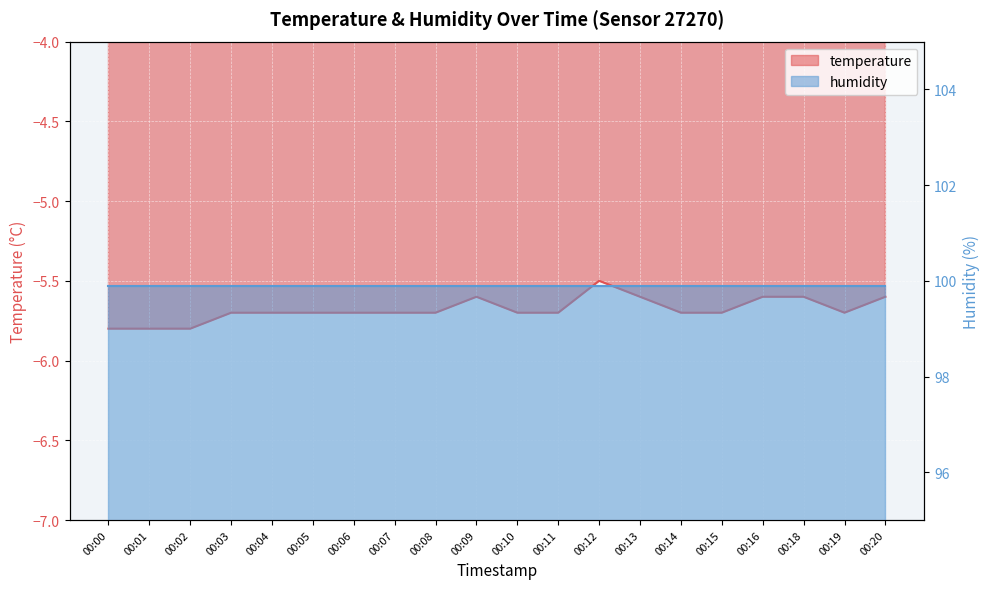

Reading right to left, what are all the values shown in this chart?

-5.6	-5.7	-5.6	-5.6	-5.7	-5.7	-5.6	-5.5	-5.7	-5.7	-5.6	-5.7	-5.7	-5.7	-5.7	-5.7	-5.7	-5.8	-5.8	-5.8